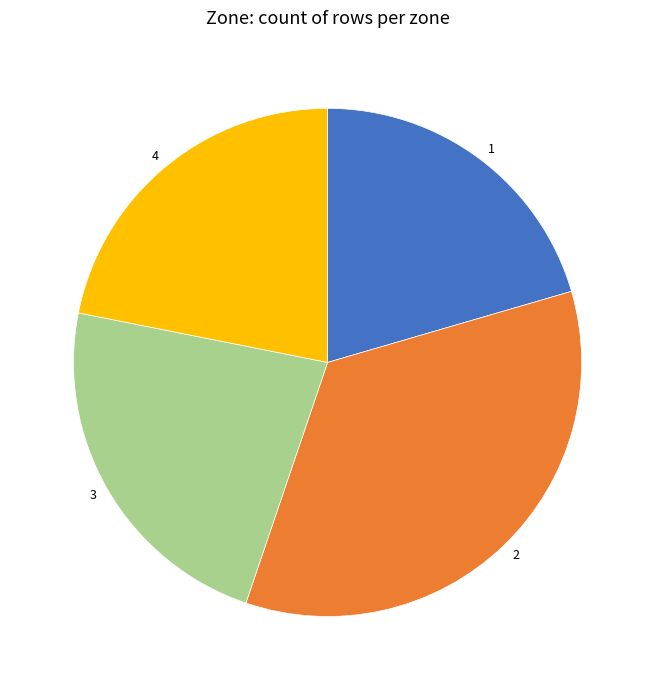

Which category has the biggest portion of the pie?

2